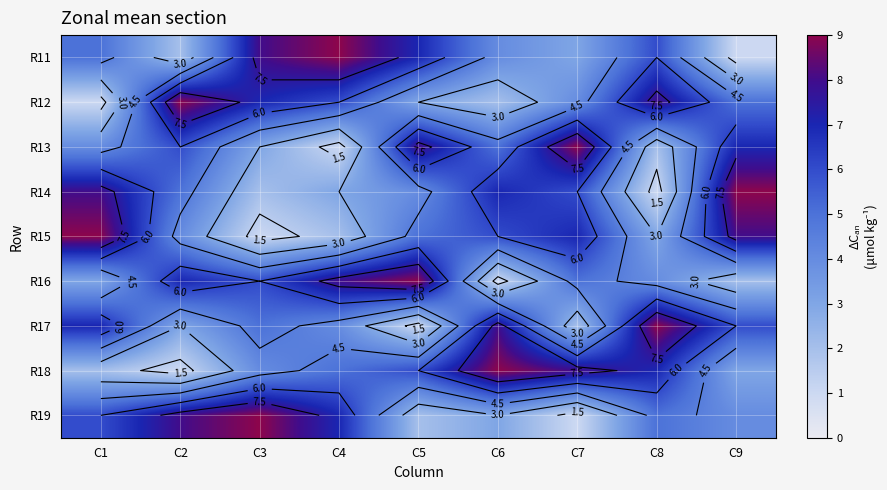

Rank the categories by R15 value from highest to lowest.

C1, C9, C7, C6, C5, C2, C8, C4, C3